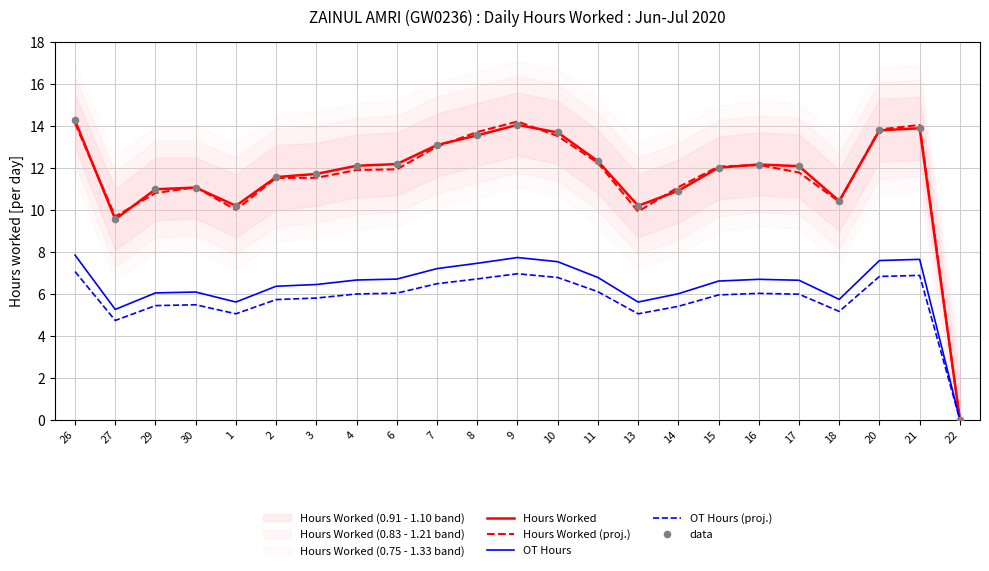

Which series reaches the maximum Y coordinate?

Hours Worked